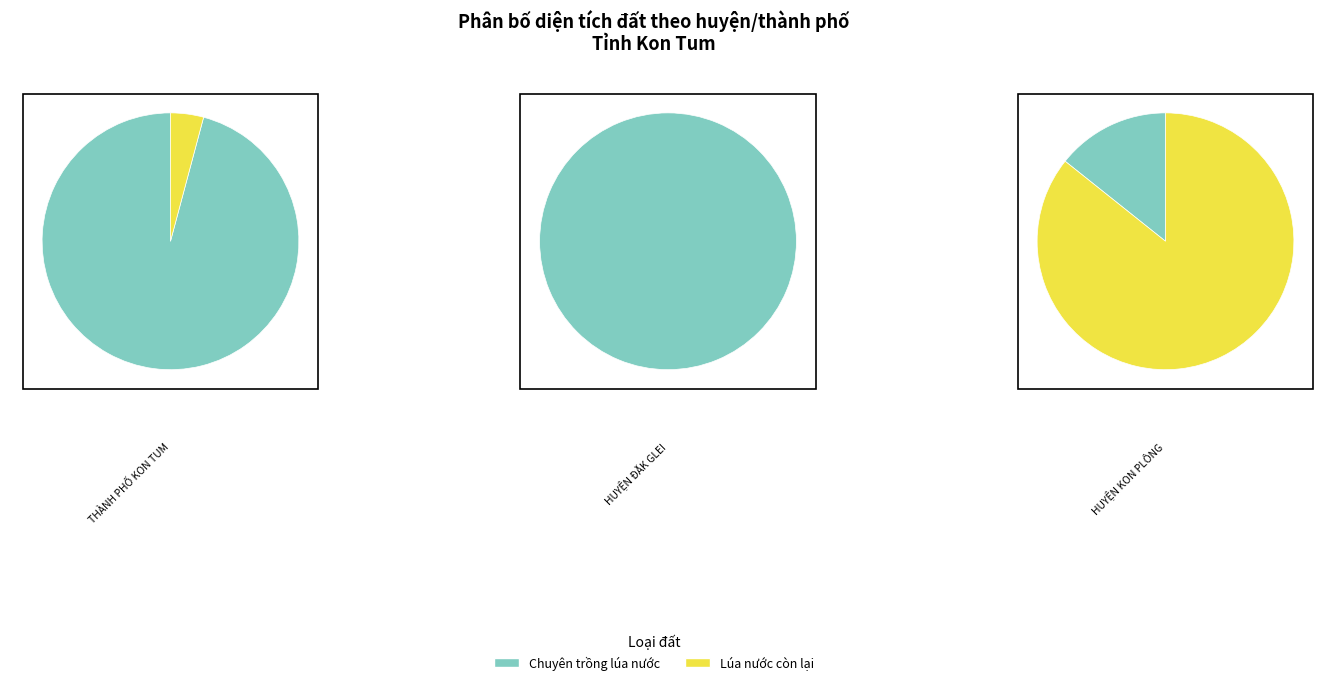

True or false: HUYỆN KON PLÔNG accounts for 26% of the total.

False